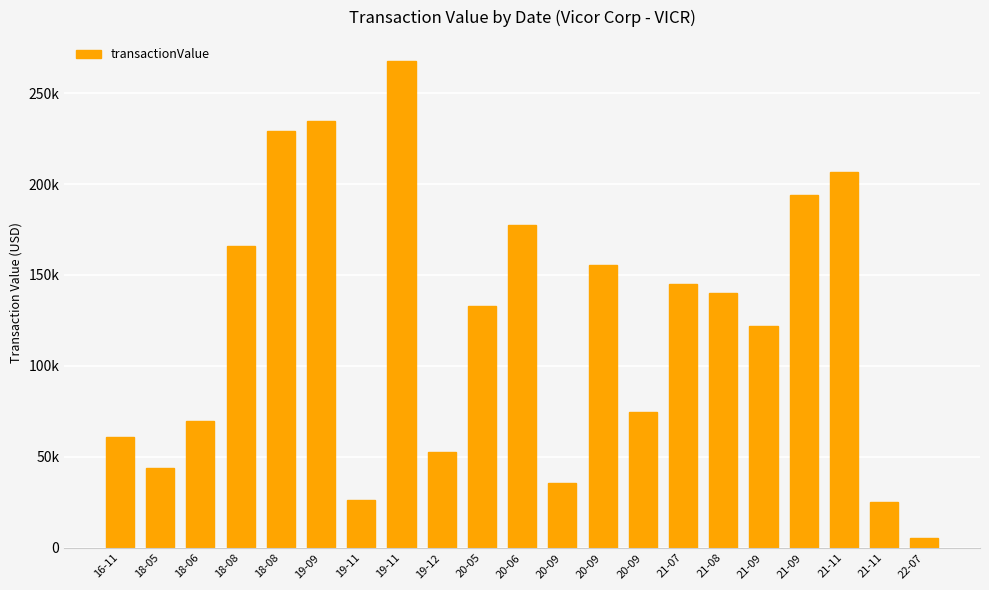

Which label corresponds to the smallest value in the chart?

22-07